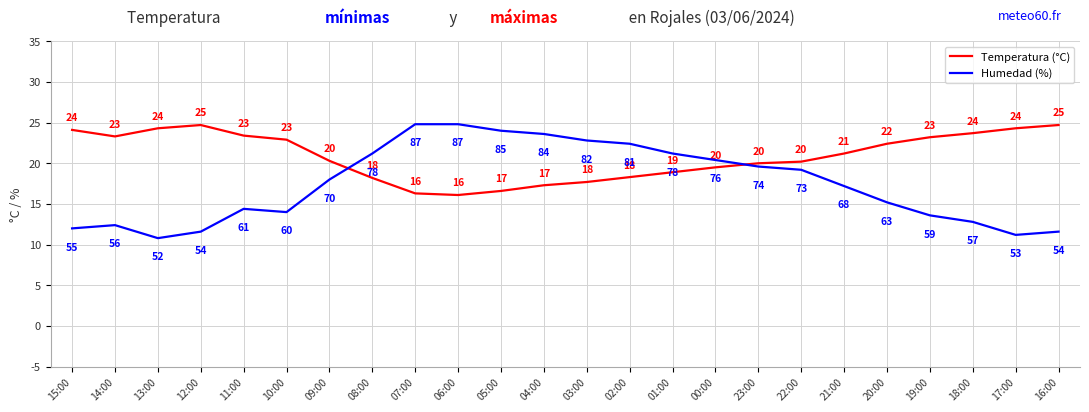

Is the value of Temperatura (°C) at 01:00 greater than the value of Humedad (%) at 12:00?

Yes